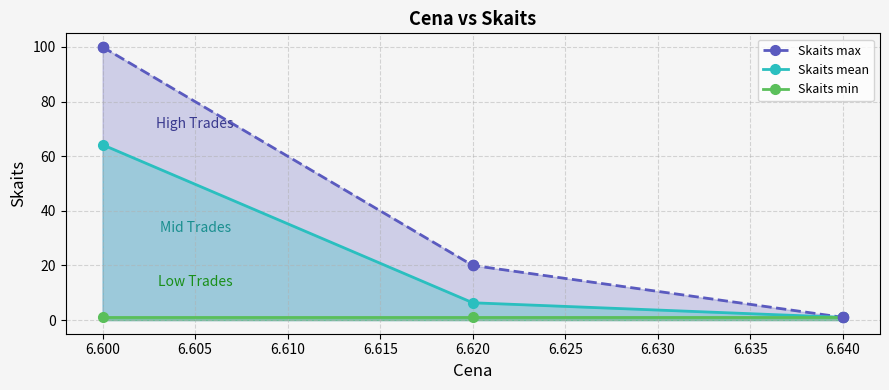

Which series reaches the maximum Y coordinate?

Skaits max